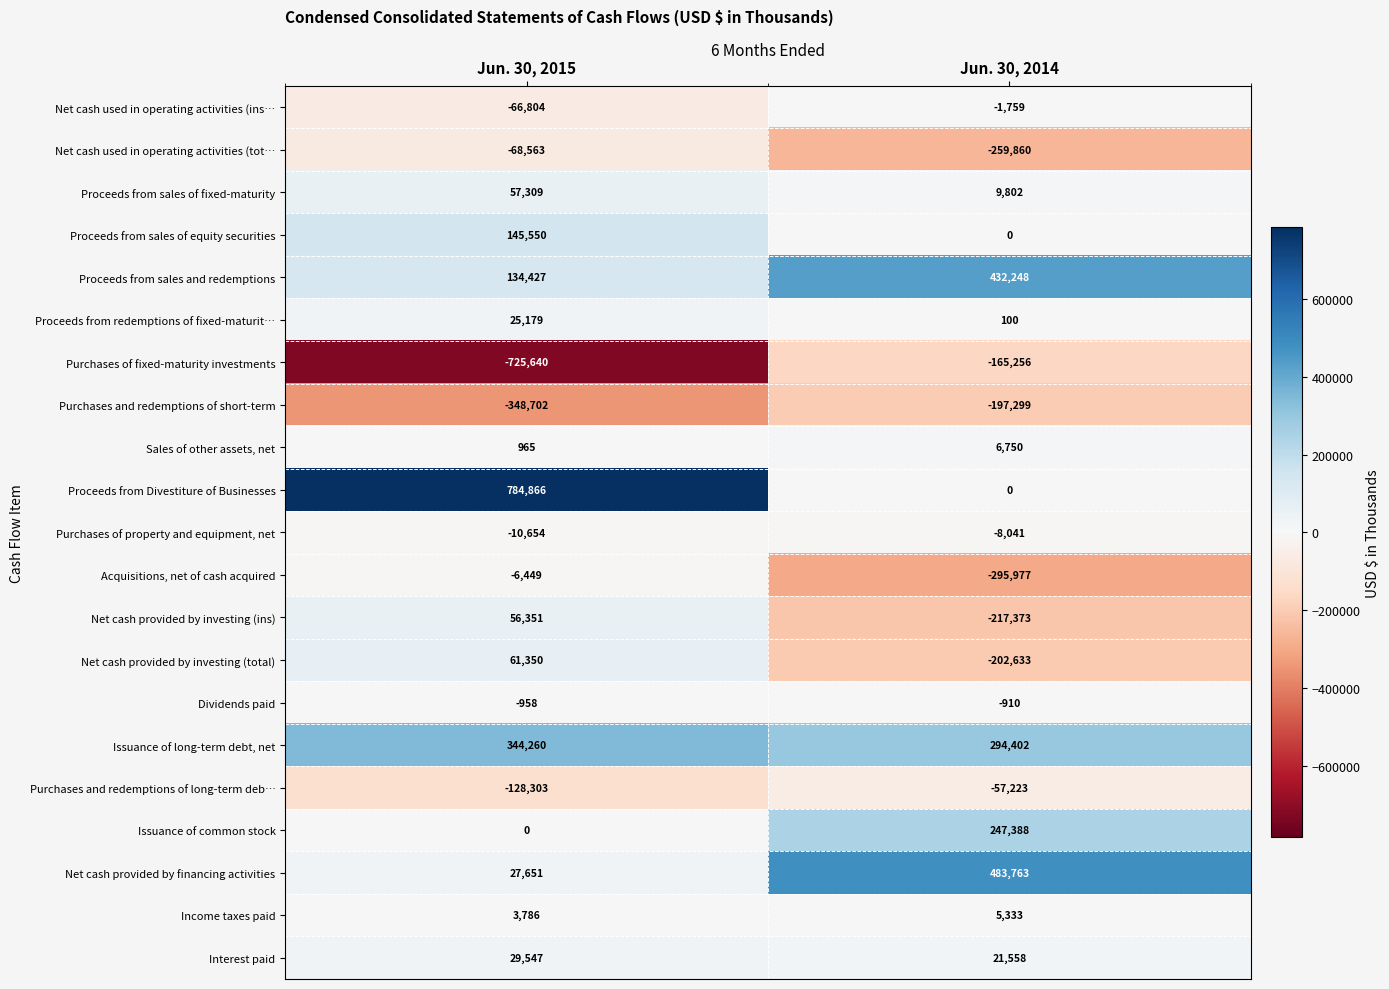

Is it true that Income taxes paid equals 1346 at Jun. 30, 2015?

False